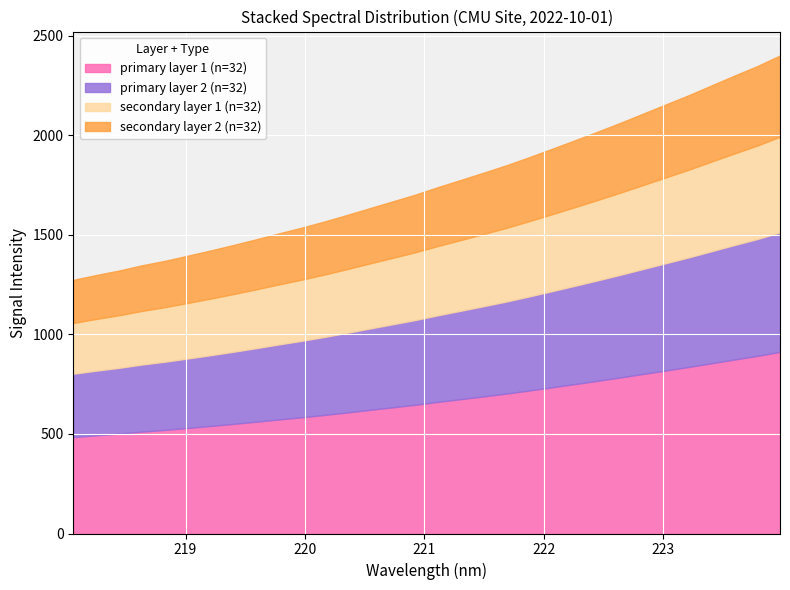

List the labels in order of value, largest first.

223.9802, 223.7895, 223.5987, 223.408, 223.2172, 223.0264, 222.8355, 222.6447, 222.4538, 222.263, 222.0721, 221.8812, 221.6902, 221.4993, 221.3083, 221.1174, 220.9264, 220.7354, 220.5444, 220.3533, 220.1623, 219.9712, 219.7801, 219.589, 219.3979, 219.2067, 219.0156, 218.8244, 218.6332, 218.442, 218.2508, 218.0596